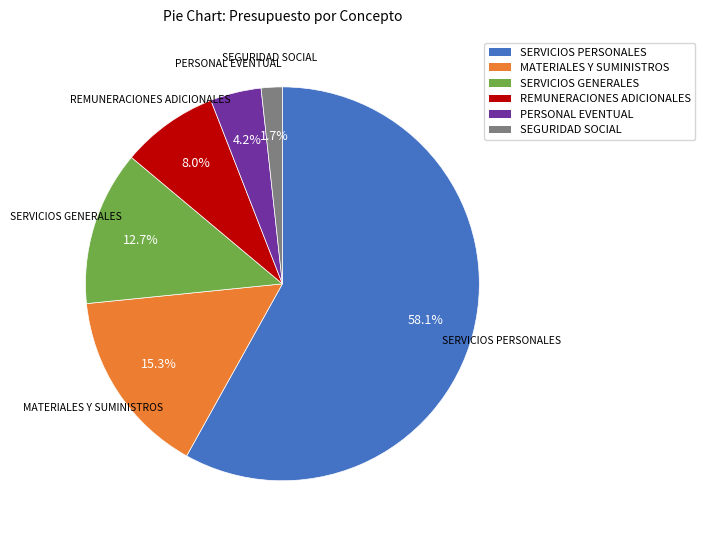

What percentage do MATERIALES Y SUMINISTROS and REMUNERACIONES ADICIONALES together represent?

23.3%